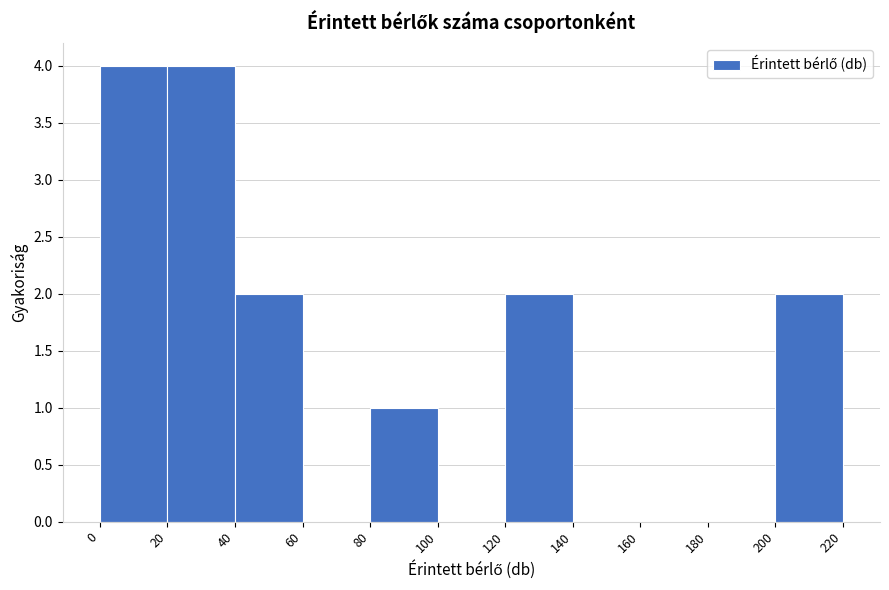

How tall is the bar that spans 20 to 40 on the x-axis? The values are not printed on the chart, so give them approximately, as read against the axis.

4